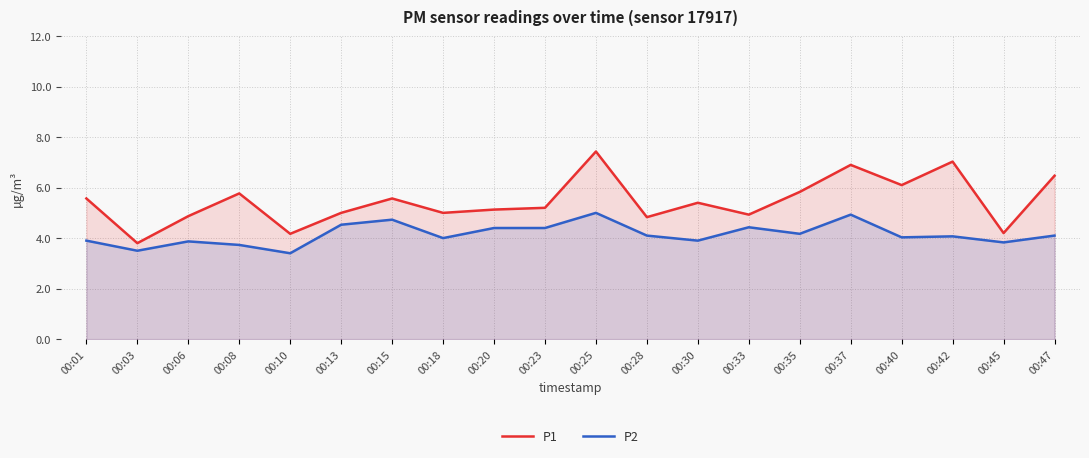

Which series has the largest total across all categories?

P1